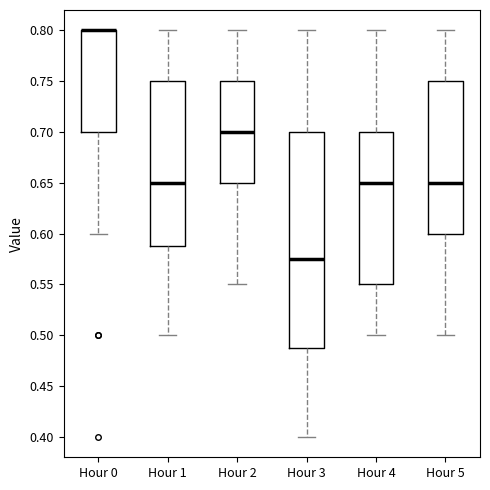

Which box is the tallest, from its lower edge to its upper edge?

Hour 3